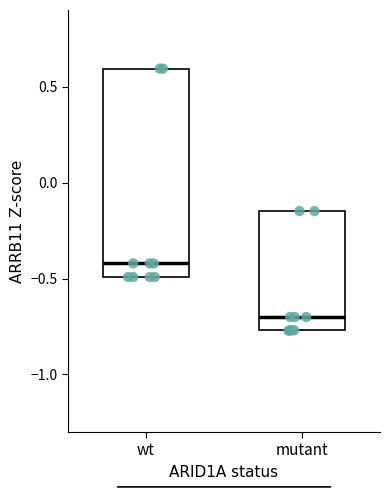

Where does the median line of the box for wt sit on the y-axis? The values are not printed on the chart, so give them approximately, as read against the axis.

-0.40